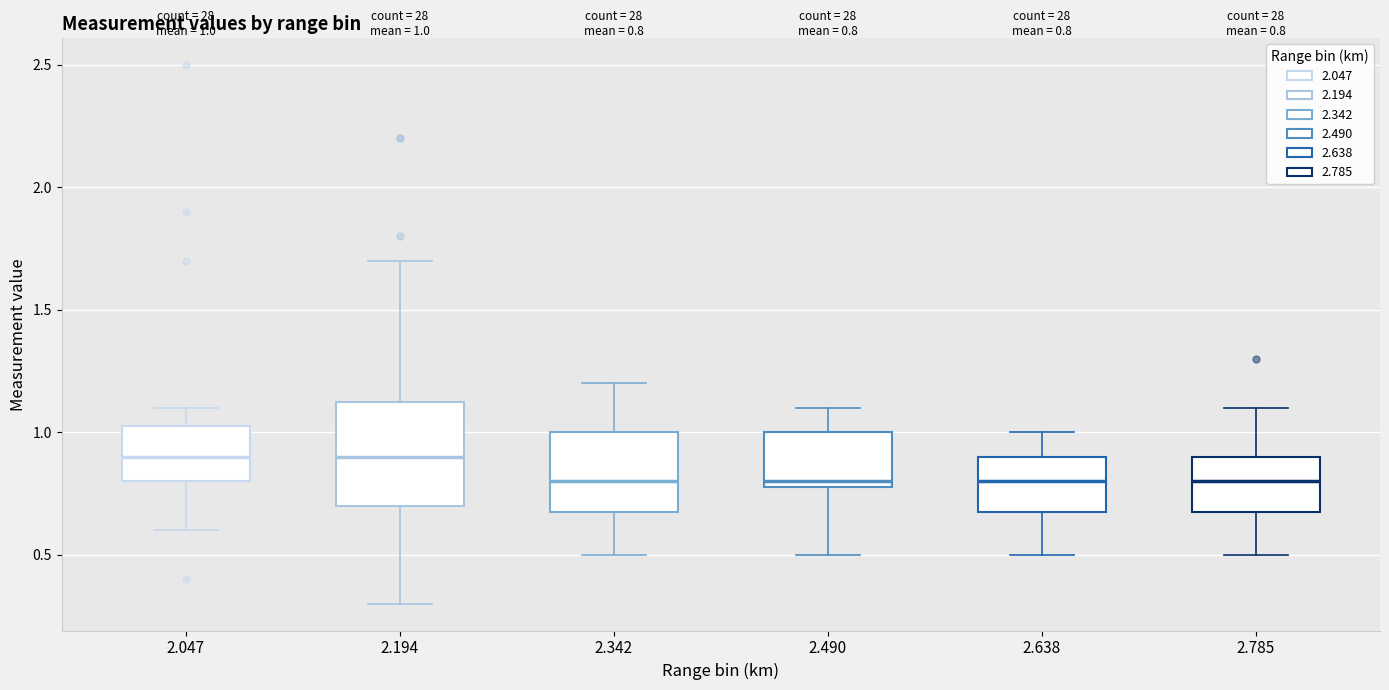

Which box is the tallest, from its lower edge to its upper edge?

2.194